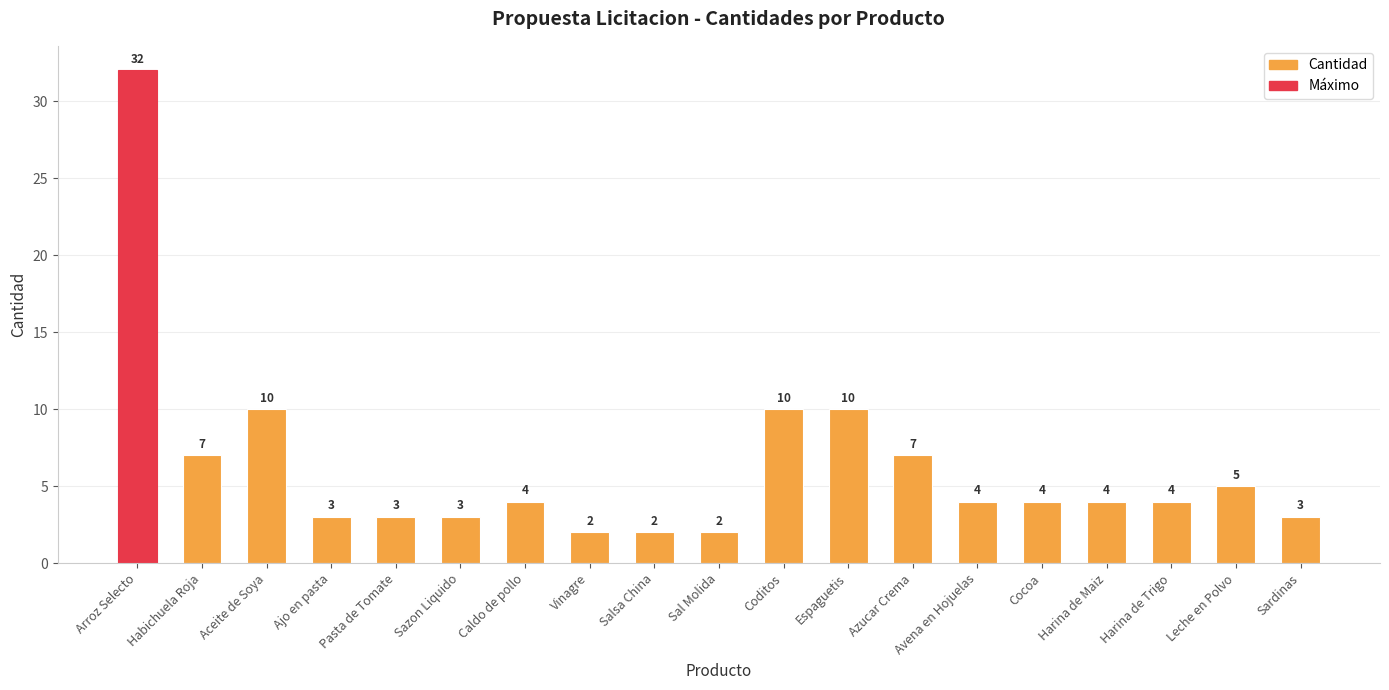

Which label corresponds to the largest value in the chart?

Arroz Selecto